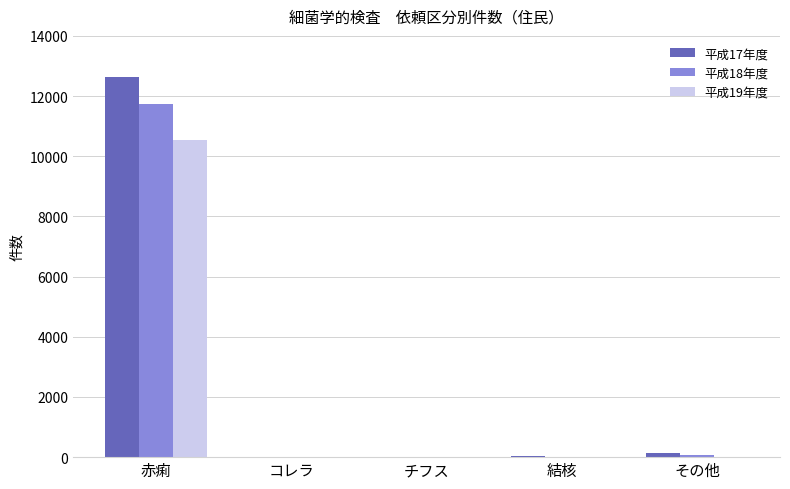

What are all the series names shown in the legend?

平成17年度, 平成18年度, 平成19年度